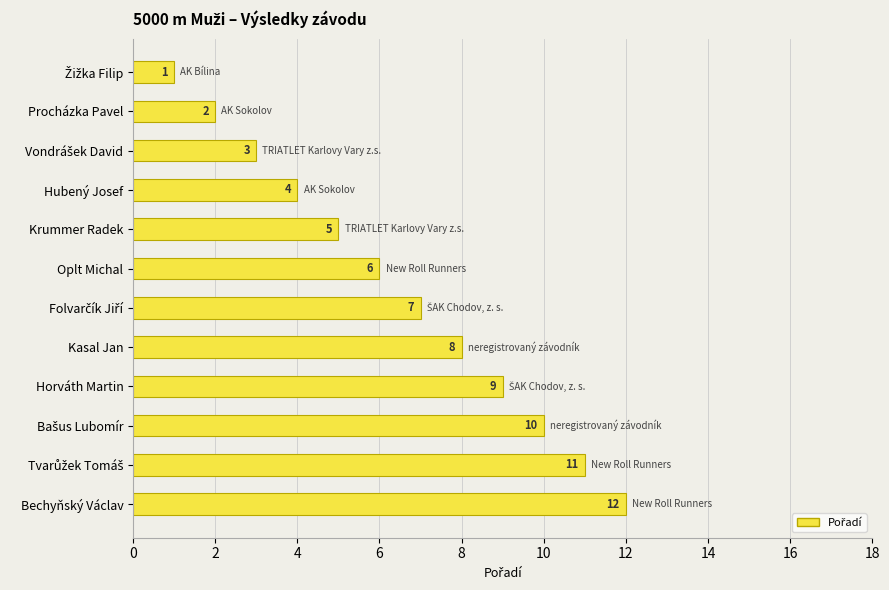

What is the value of the 7th bar from the top?

7